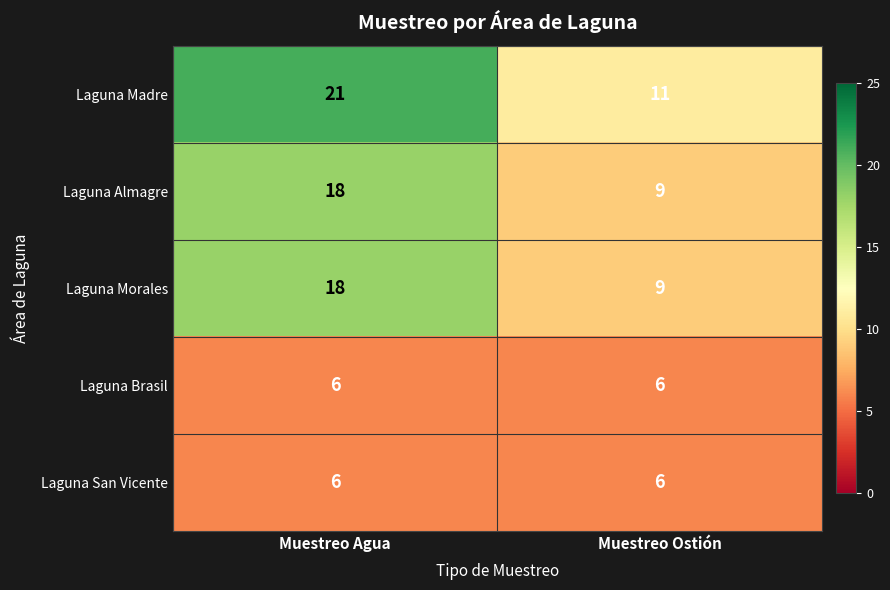

Between Muestreo Agua and Muestreo Ostión, which series saw the biggest shift?

Laguna Madre